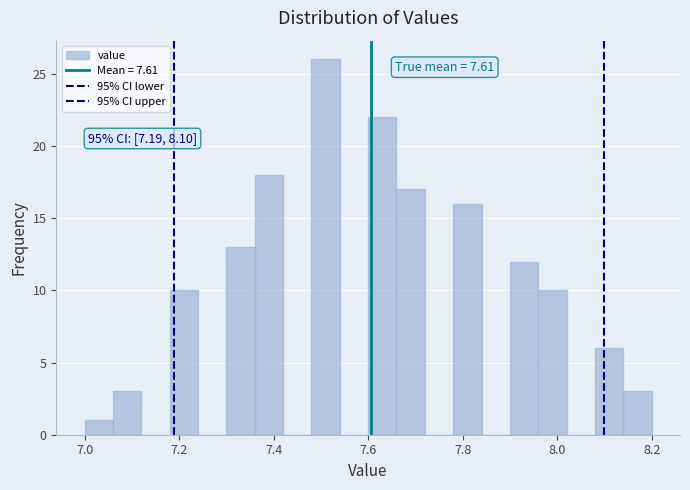

Read against the x-axis, roughly where is the centre of the tallest bar?

7.52